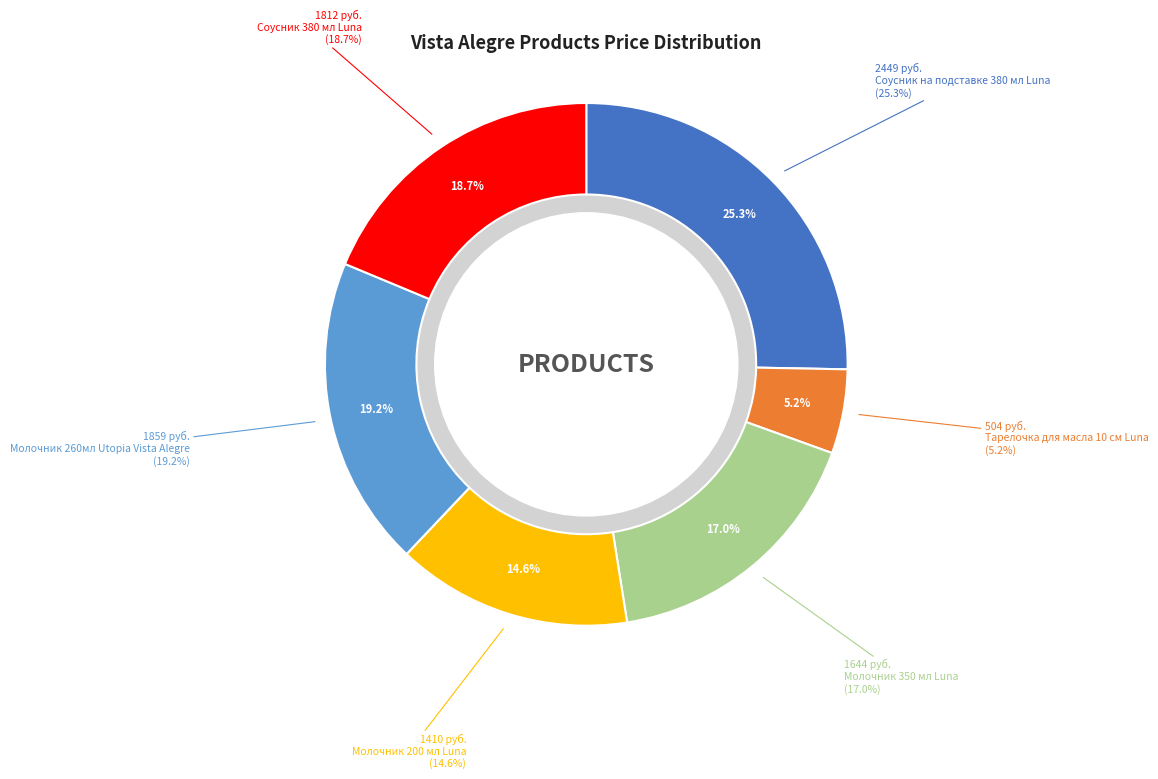

To the nearest percent, what portion does Молочник 200 мл Luna represent?

15%